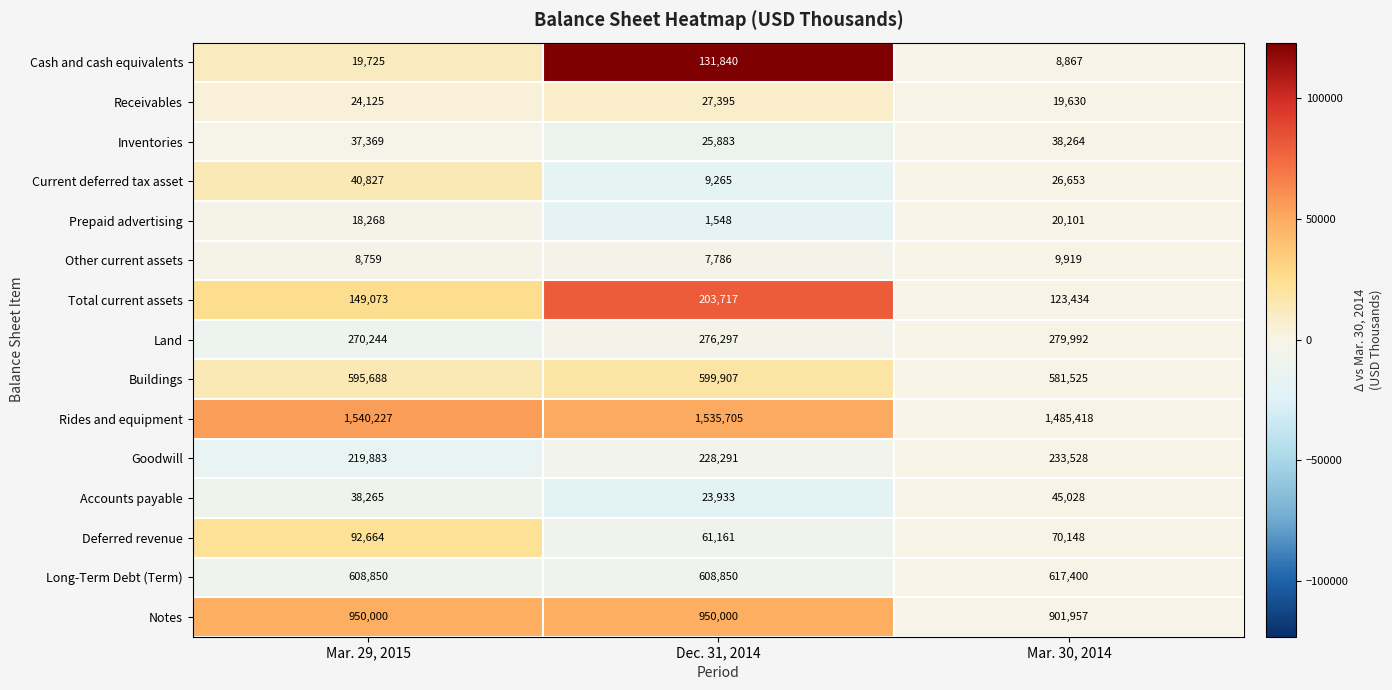

Count the number of categories in the chart.

3